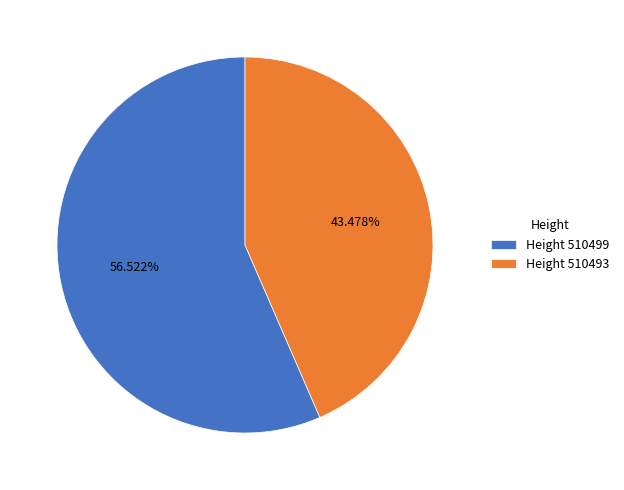

Do Height 510493 and Height 510499 together represent more than half of the pie?

Yes